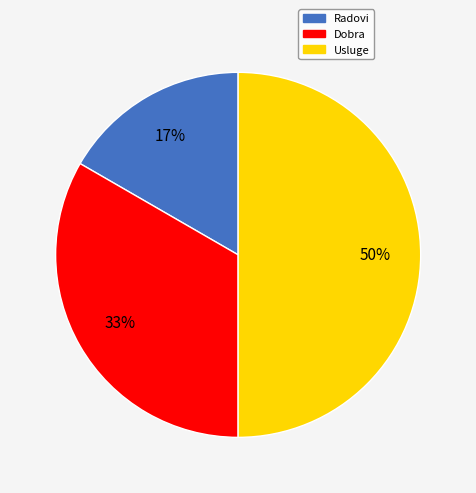

Is it true that Radovi is 8% of the pie?

False